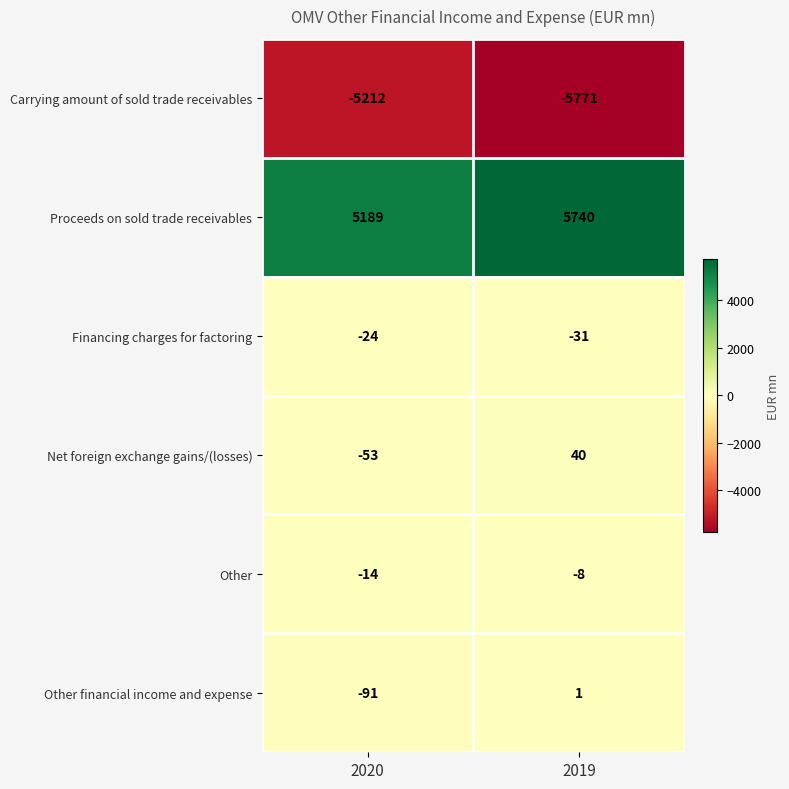

Reading left to right, transcribe all the data shown in this chart.

Carrying amount of sold trade receivables: -5212	-5771
Proceeds on sold trade receivables: 5189	5740
Financing charges for factoring: -24	-31
Net foreign exchange gains/(losses): -53	40
Other: -14	-8
Other financial income and expense: -91	1